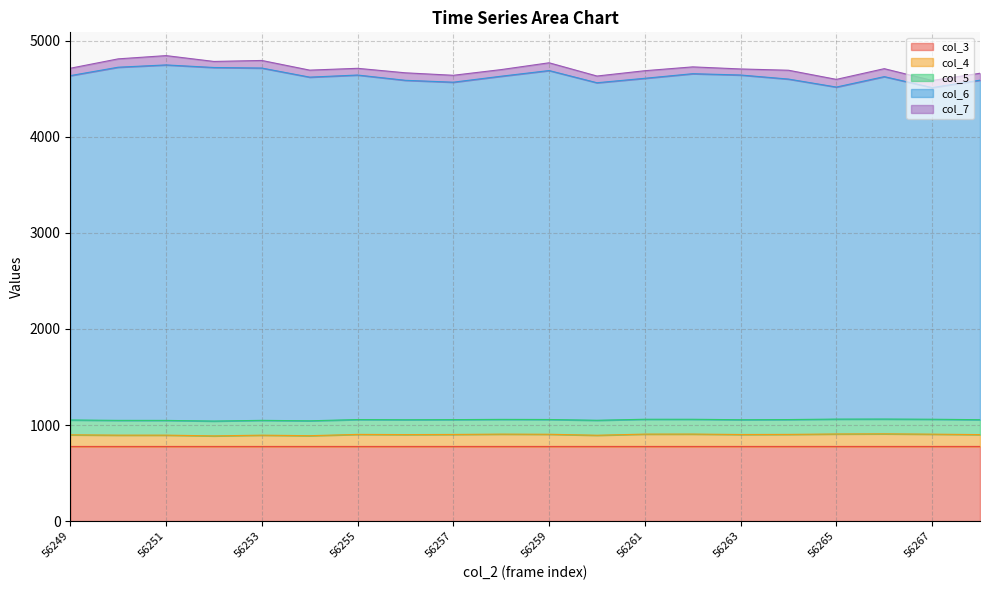

What is the difference between the col_4 values at 56262 and 56265?

0.9